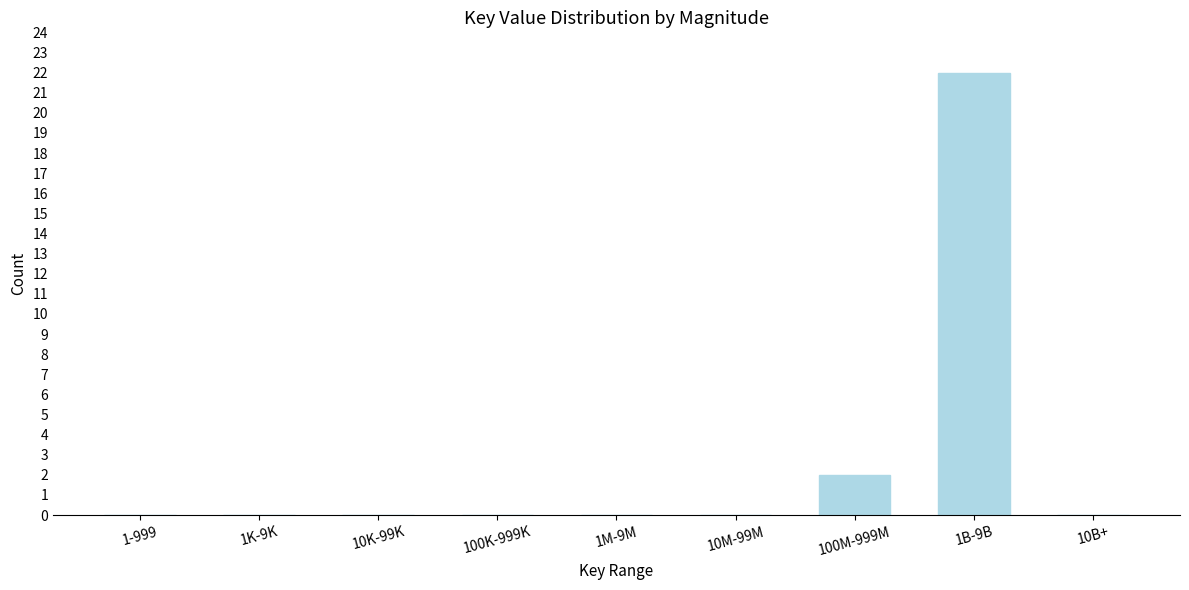

Reading left to right, extract all data points from this chart.

1-999=0	1K-9K=0	10K-99K=0	100K-999K=0	1M-9M=0	10M-99M=0	100M-999M=2	1B-9B=22	10B+=0